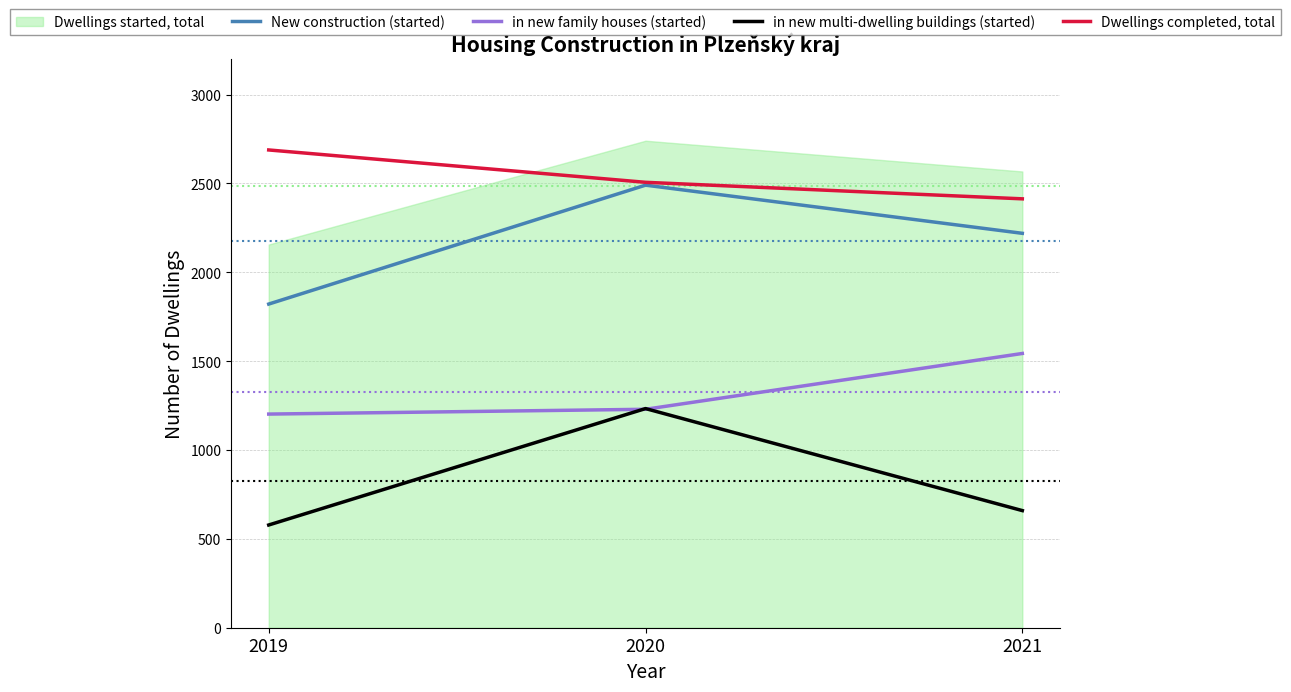

Which has a higher value, 2021 or 2020?

2020